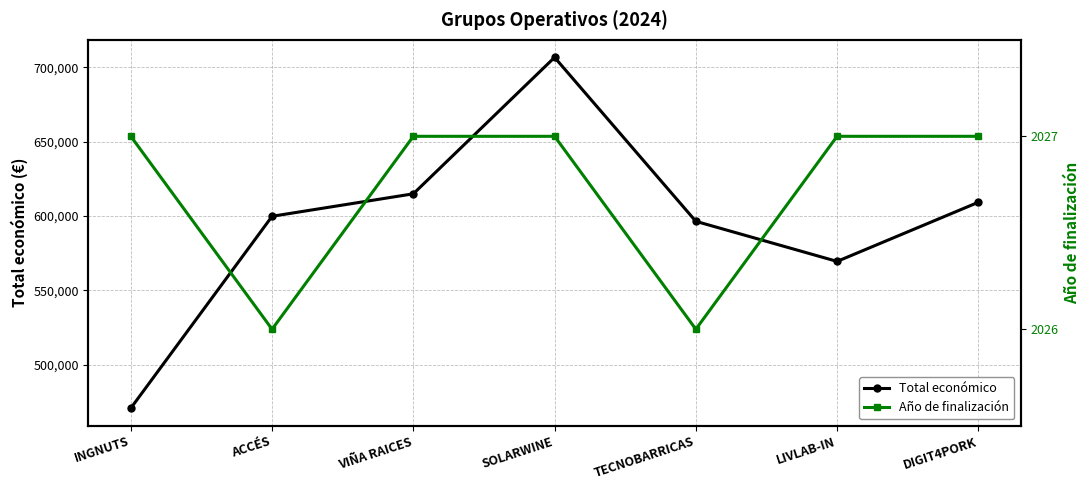

Does the chart have visible grid lines?

Yes